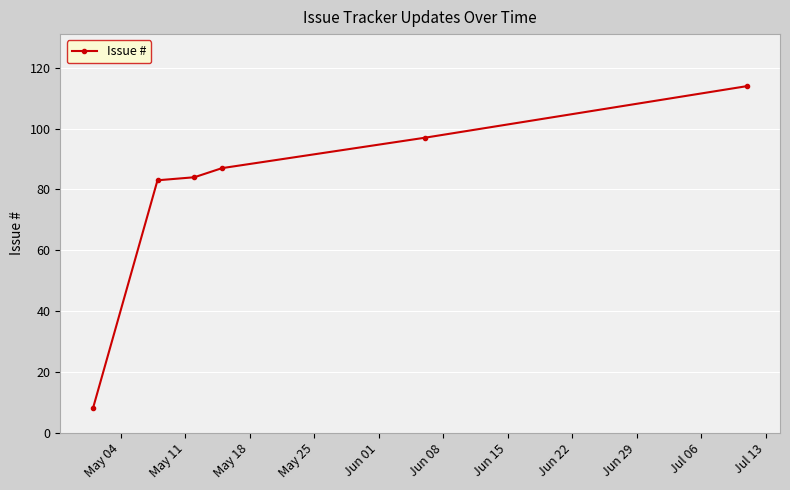

What is the minimum value shown in the chart?

8